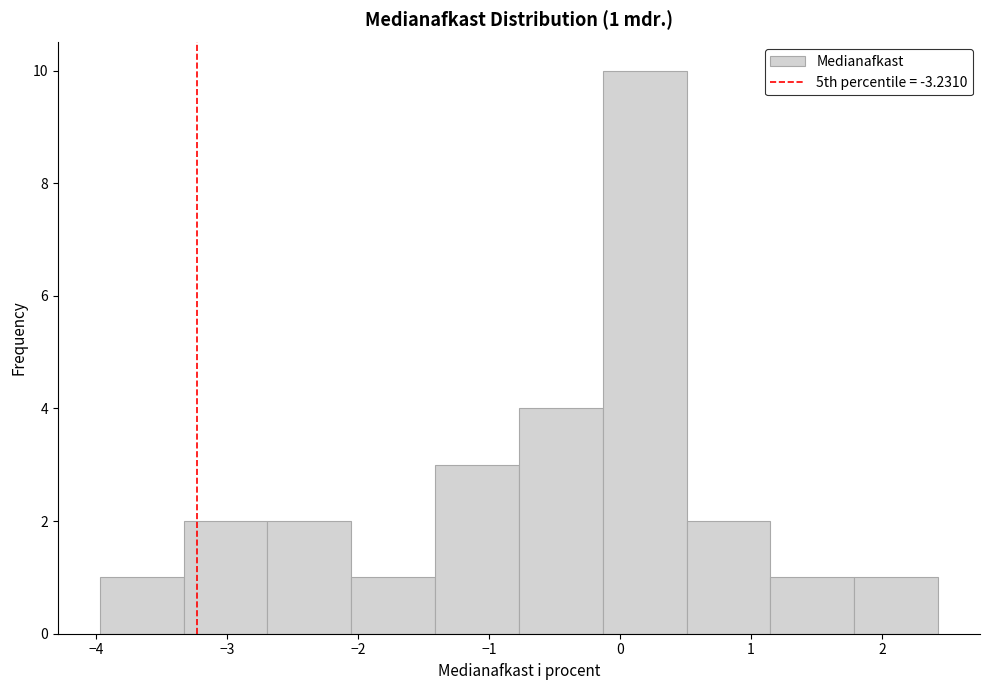

Over which range of the x-axis is the bar tallest?

-0.1 to 0.5